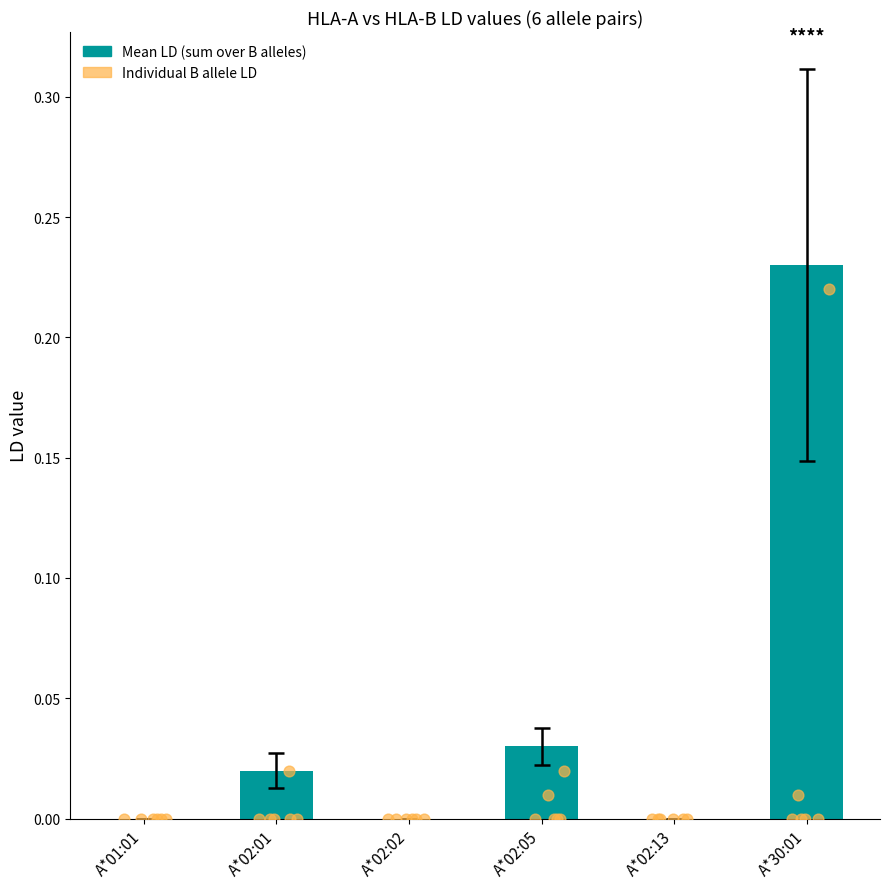

What are all the series names shown in the legend?

Mean LD, Individual B allele LD